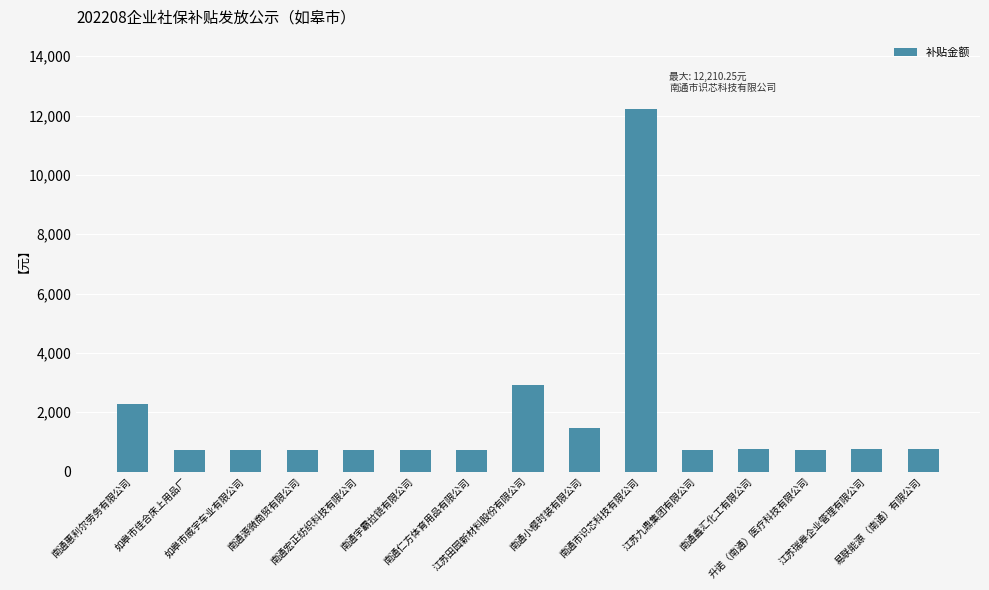

What is the sum of all values?

27021.5